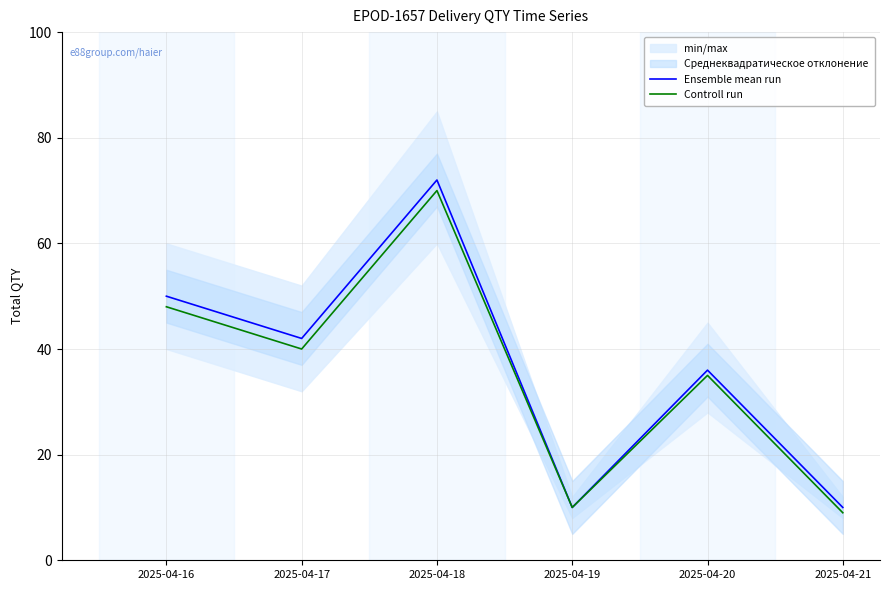

At which label does Ensemble mean run reach its peak?

2025-04-18